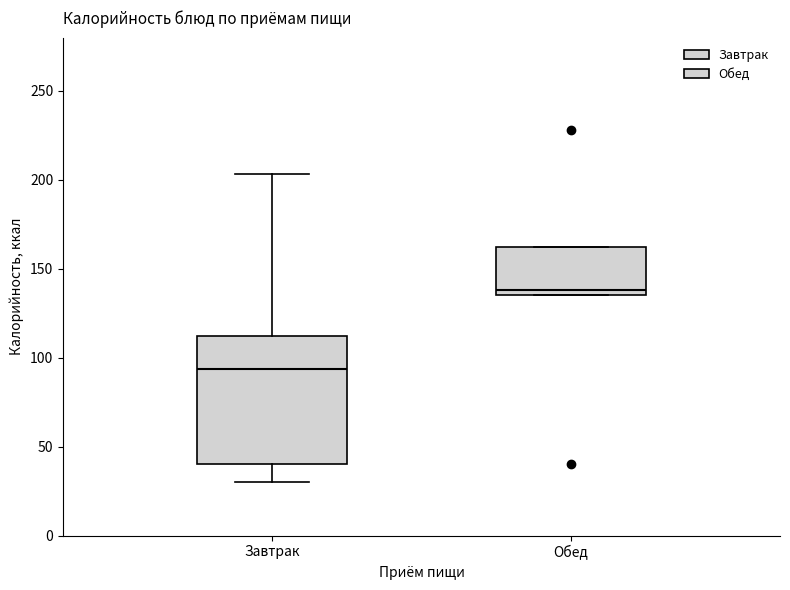

Comparing the boxes themselves (not the whiskers), which one is the tallest?

Завтрак